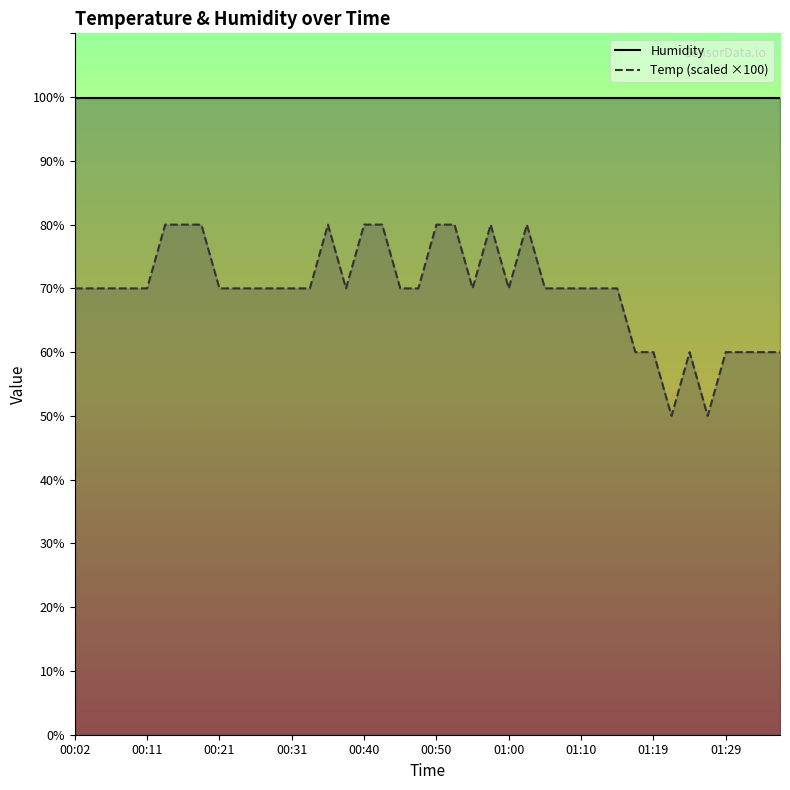

At which label does Humidity (line) reach its peak?

00:02